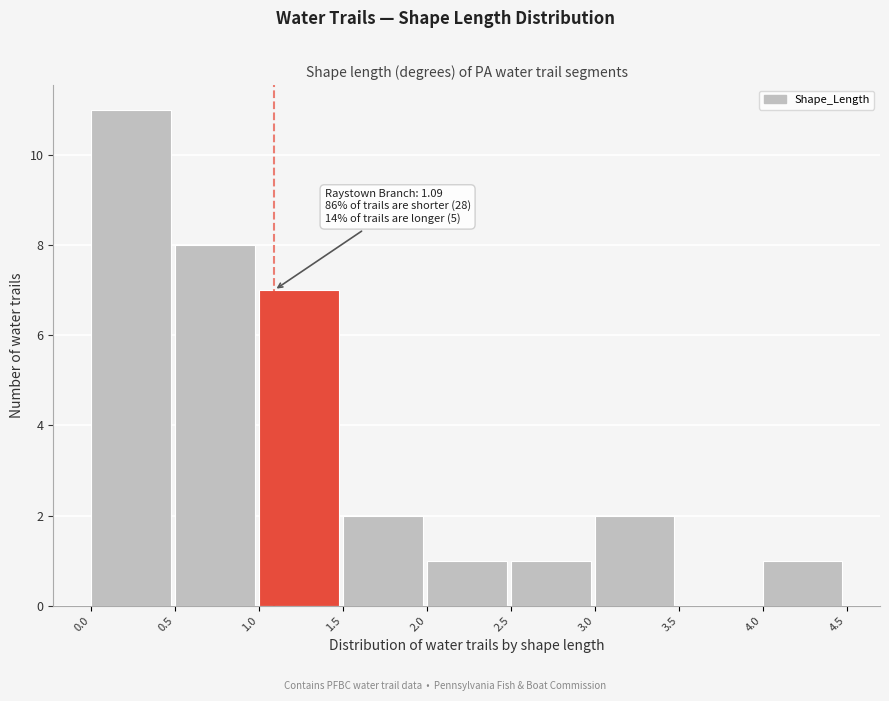

Over which range of the x-axis is the bar tallest?

0.0 to 0.5